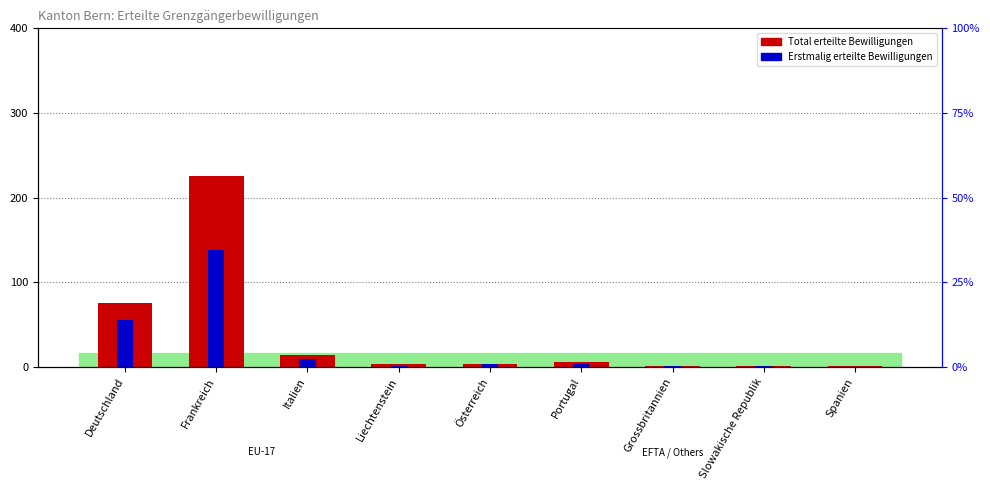

What position from the right is Italien?

7